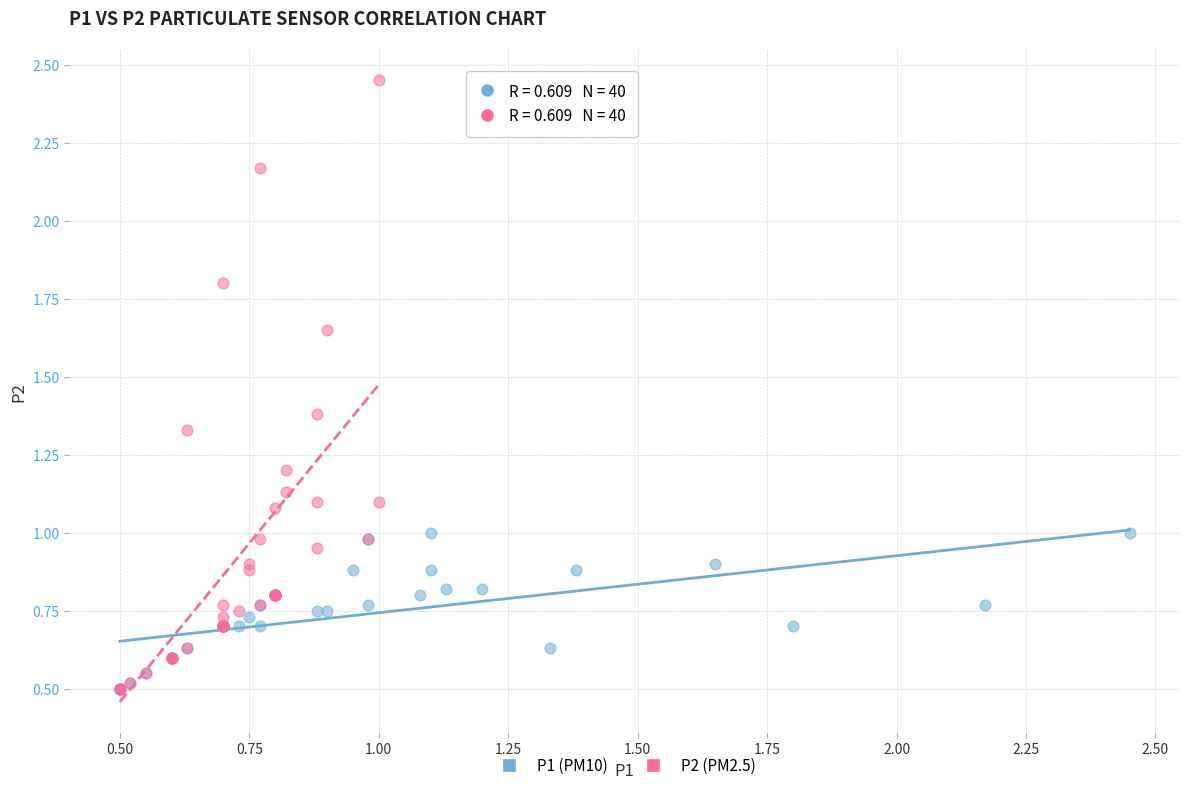

Which series contains the highest Y value?

P2 (PM2.5)